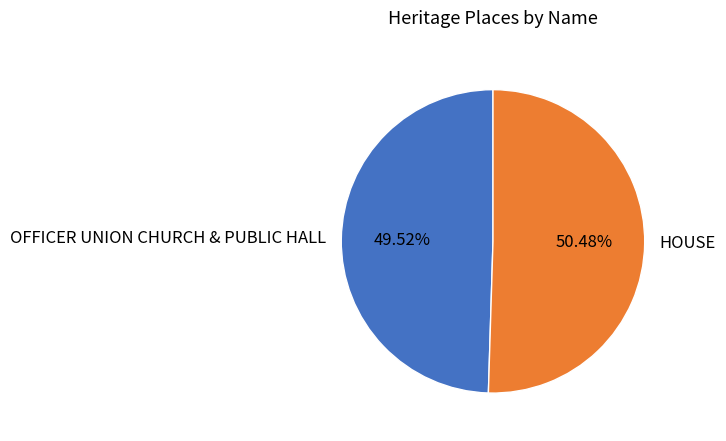

What is the ratio of the value at OFFICER UNION CHURCH & PUBLIC HALL to the value at HOUSE?

1.0